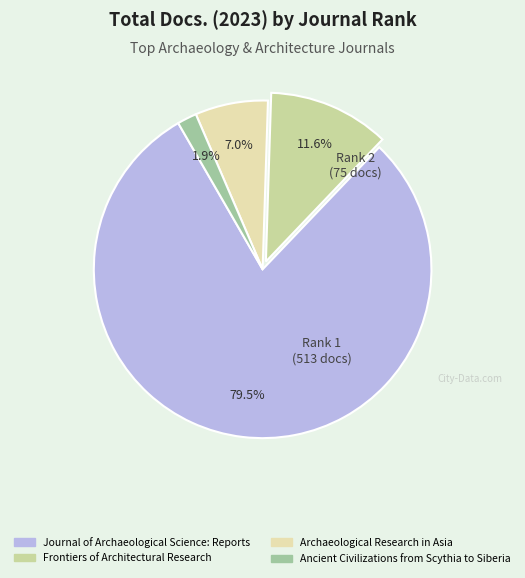

To the nearest percent, what is the average slice percentage?

25%